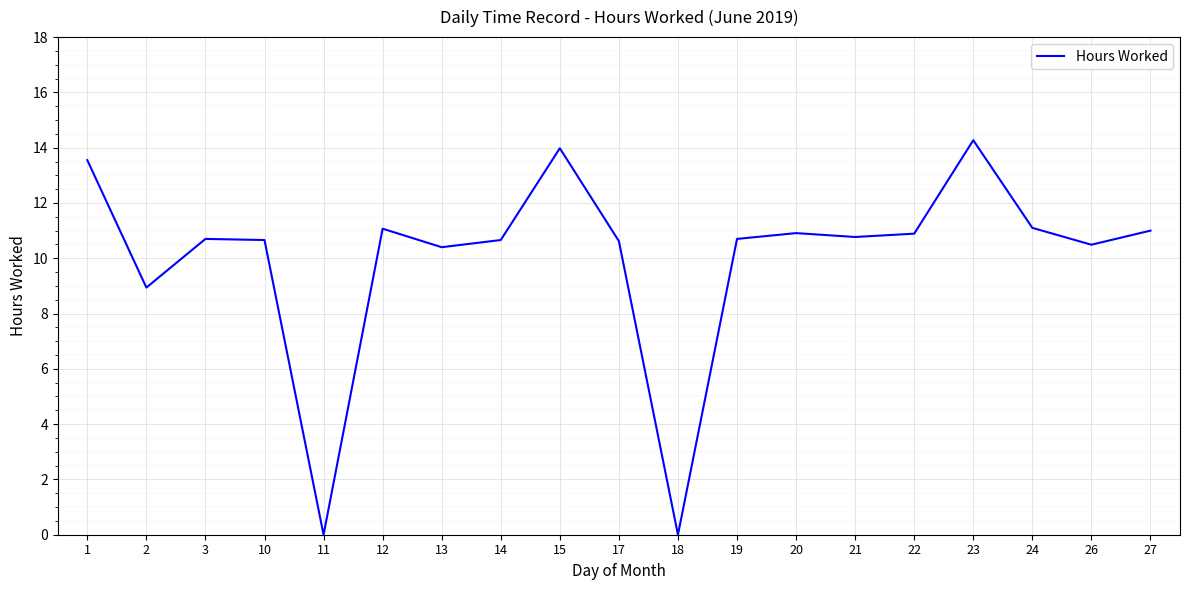

What is the difference between the maximum and minimum values?

14.3